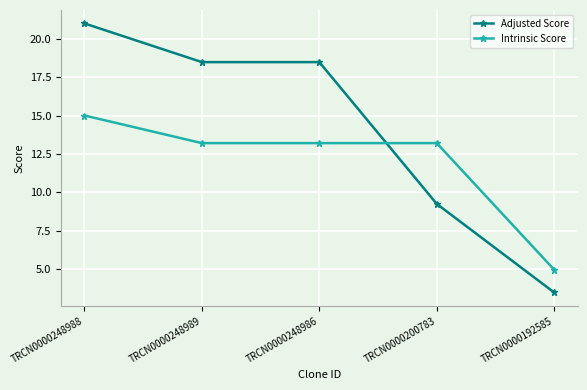

Is it true that Intrinsic Score equals 5.0 at TRCN0000192585?

True